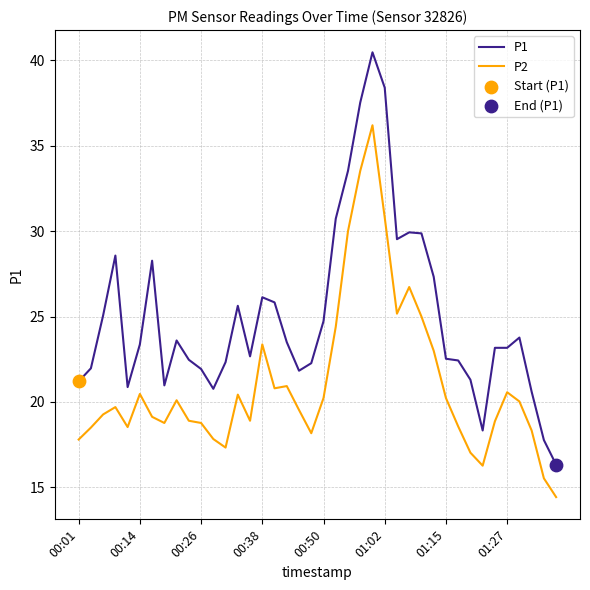

Which series has the largest total across all categories?

P1